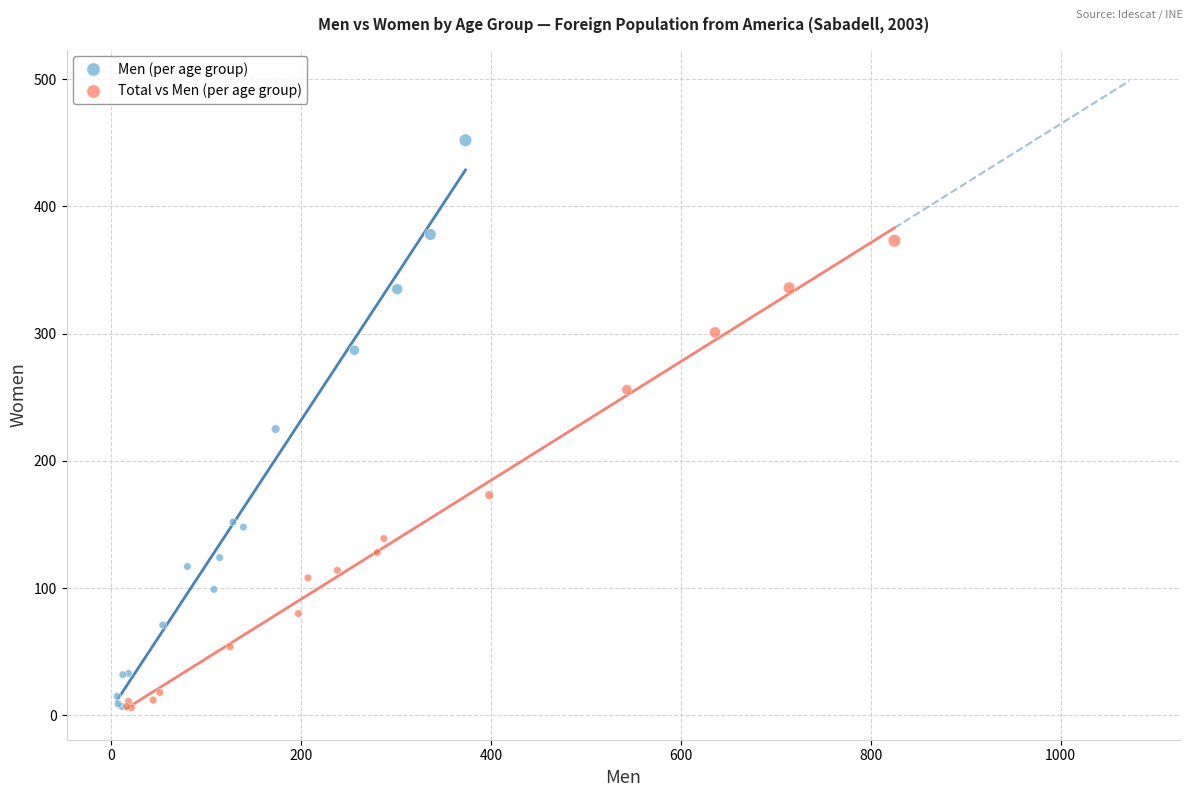

Which series reaches the maximum Y coordinate?

Men (per age group)